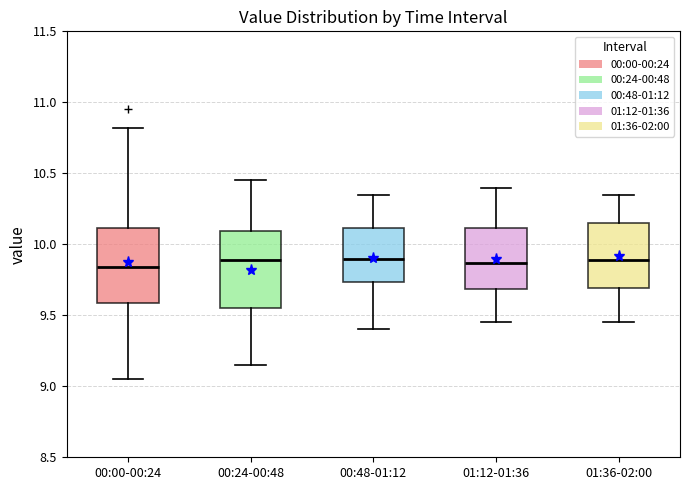

Reading left to right, transcribe this box plot: for each box, give where its median line is, the range the box spans, and where its two whiskers end, as read against the y-axis. The values are not printed on the chart, so give them approximately, as read against the axis.

00:00-00:24: median 9.85, box 9.60 to 10.10, whiskers 9.05 to 10.80
00:24-00:48: median 9.90, box 9.55 to 10.10, whiskers 9.15 to 10.45
00:48-01:12: median 9.90, box 9.75 to 10.10, whiskers 9.40 to 10.35
01:12-01:36: median 9.85, box 9.70 to 10.10, whiskers 9.45 to 10.40
01:36-02:00: median 9.90, box 9.70 to 10.15, whiskers 9.45 to 10.35